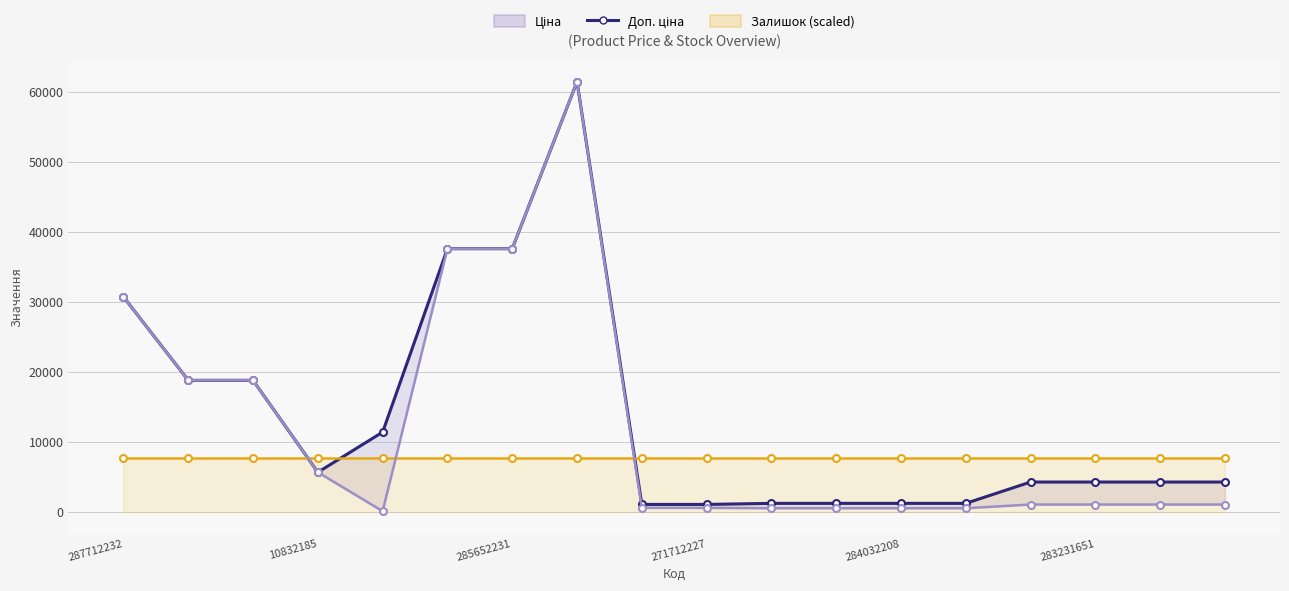

The chart shows a value of 4279.1 at 16. True or false?

True